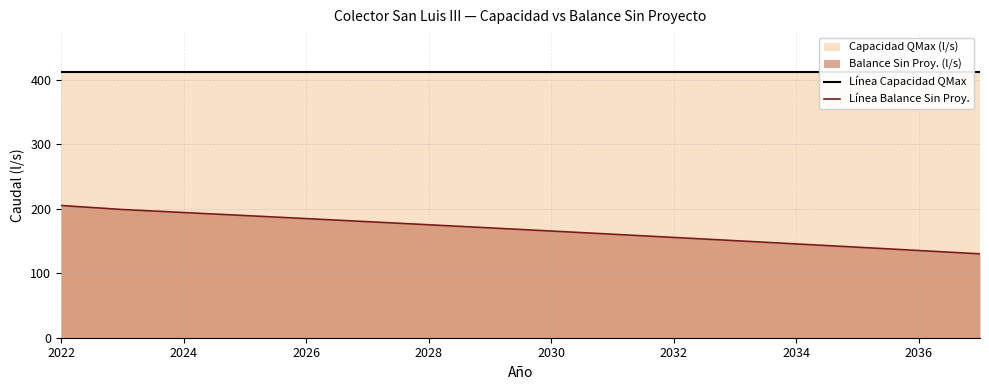

List the series in order of their overall mean, highest first.

Línea Capacidad QMax, Línea Balance Sin Proy.